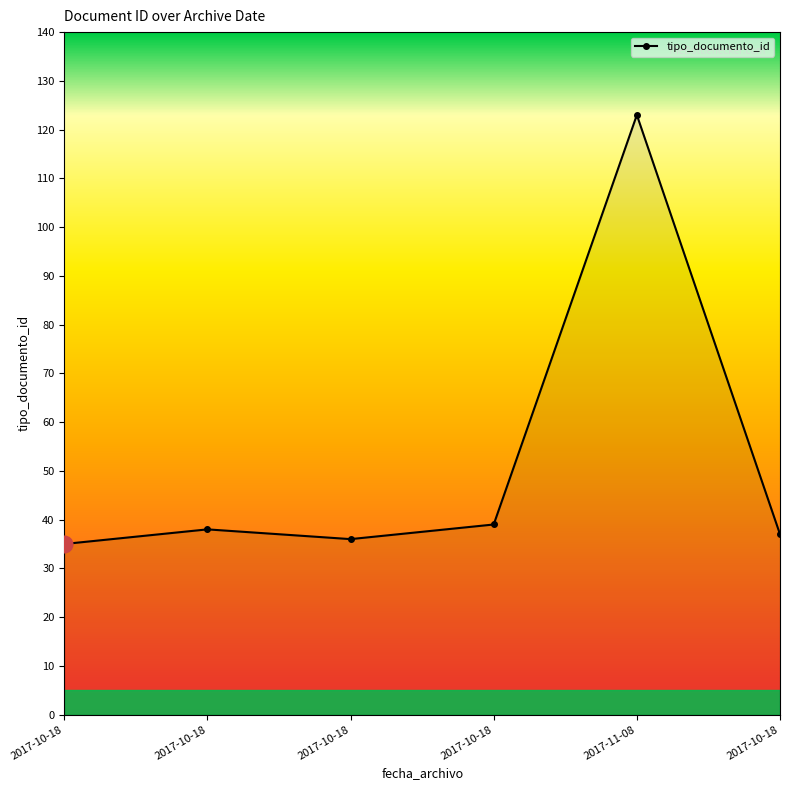

Where is the data nearest to the value 79?

2017-10-18